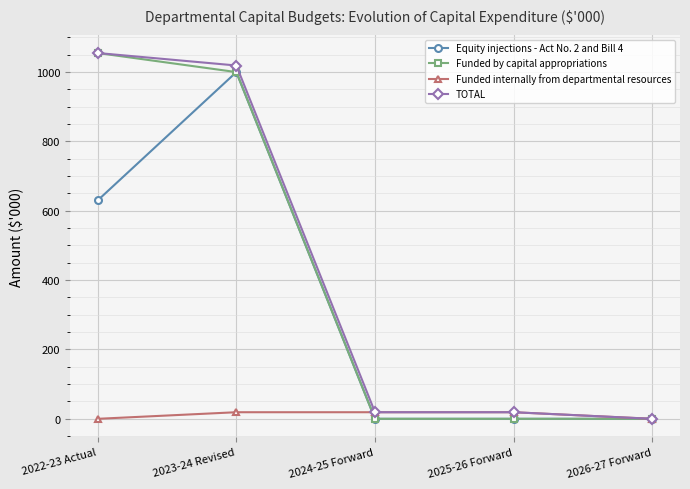

Reading left to right, list all the values displayed in this chart.

Equity injections - Act No. 2 and Bill 4: 2022-23 Actual=630	2023-24 Revised=1000	2024-25 Forward=0	2025-26 Forward=0	2026-27 Forward=0
Funded by capital appropriations: 2022-23 Actual=1055	2023-24 Revised=1000	2024-25 Forward=0	2025-26 Forward=0	2026-27 Forward=0
Funded internally from departmental resources: 2022-23 Actual=0	2023-24 Revised=19	2024-25 Forward=19	2025-26 Forward=19	2026-27 Forward=0
TOTAL: 2022-23 Actual=1055	2023-24 Revised=1019	2024-25 Forward=19	2025-26 Forward=19	2026-27 Forward=0